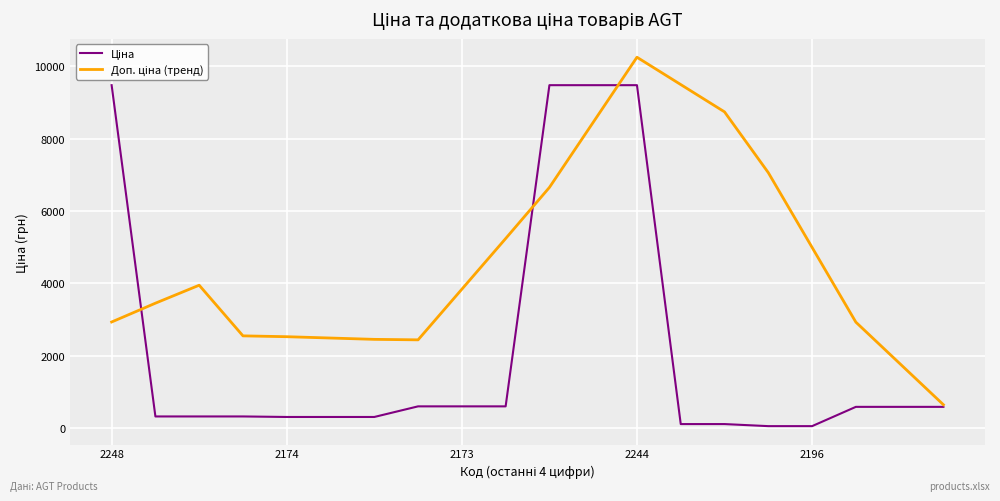

How many lines are shown in the chart?

2